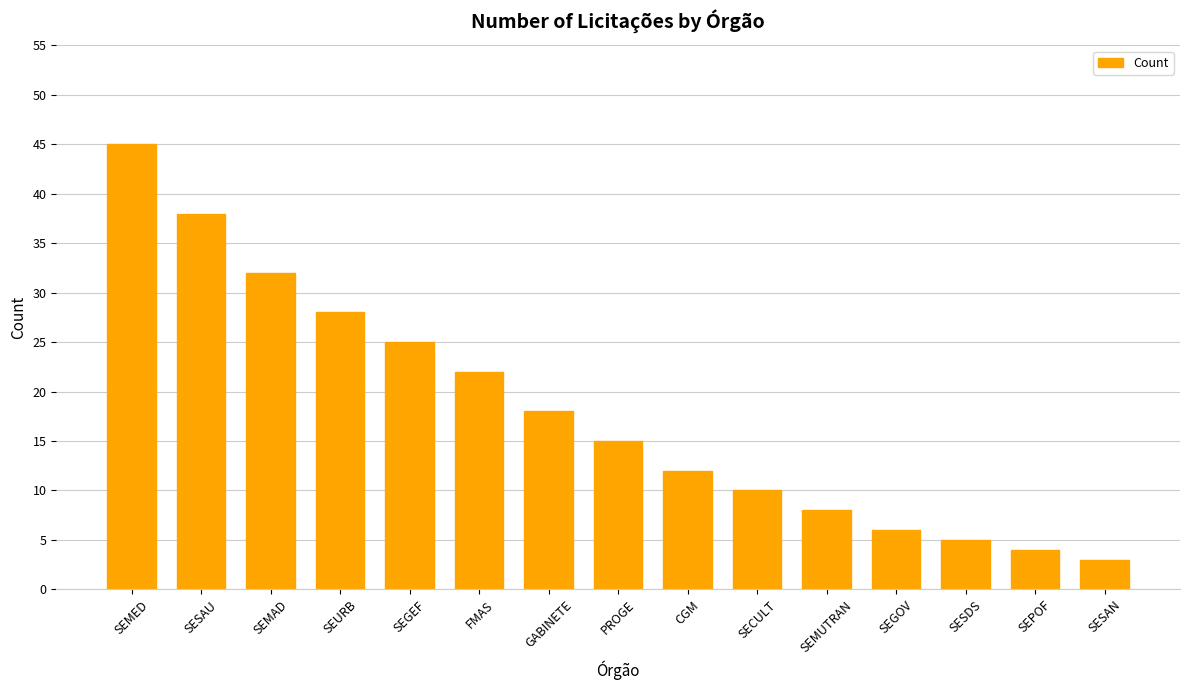

What is the value of the 8th bar from the left?

15